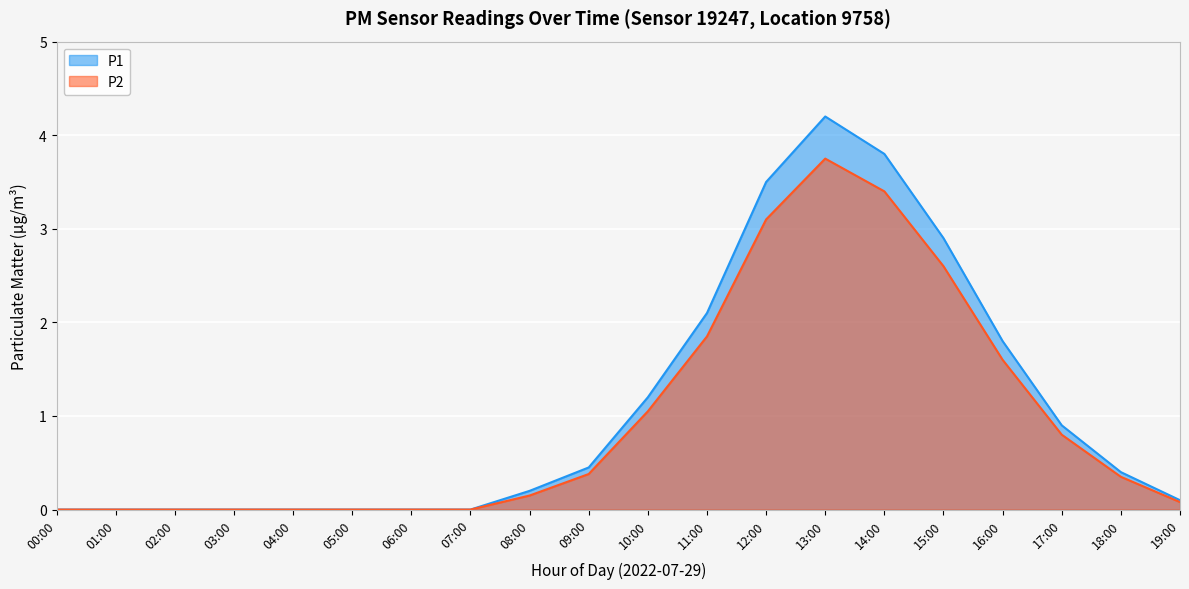

Which has a higher value, 11:00 or 00:00?

11:00